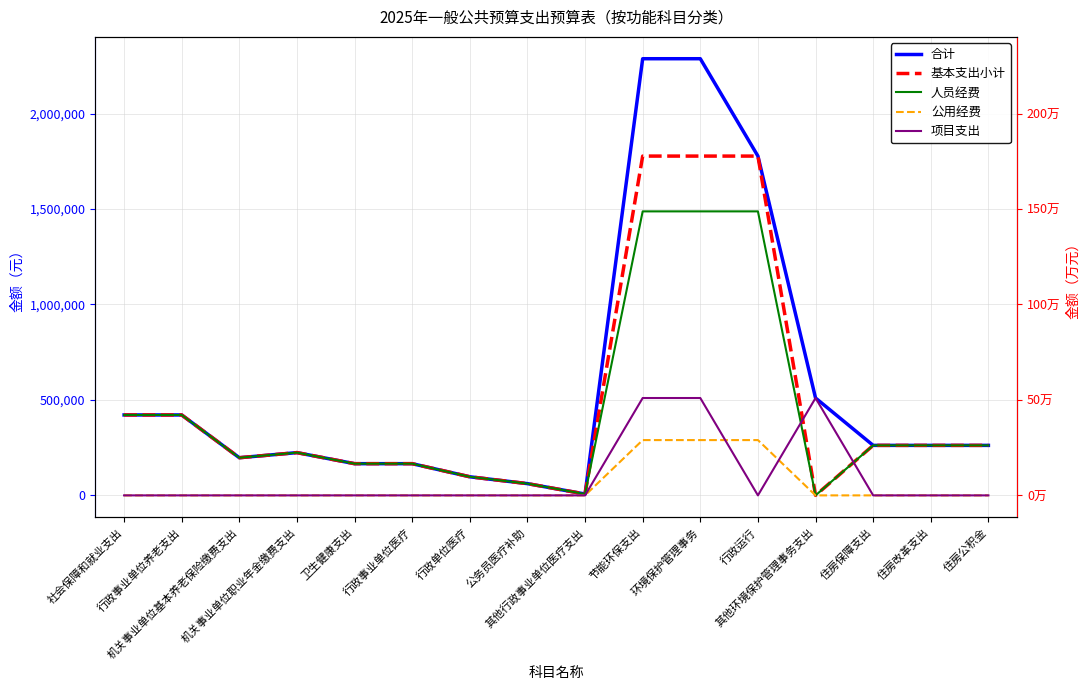

Which series ends up on top after the final intersection of 项目支出 and 公用经费?

项目支出